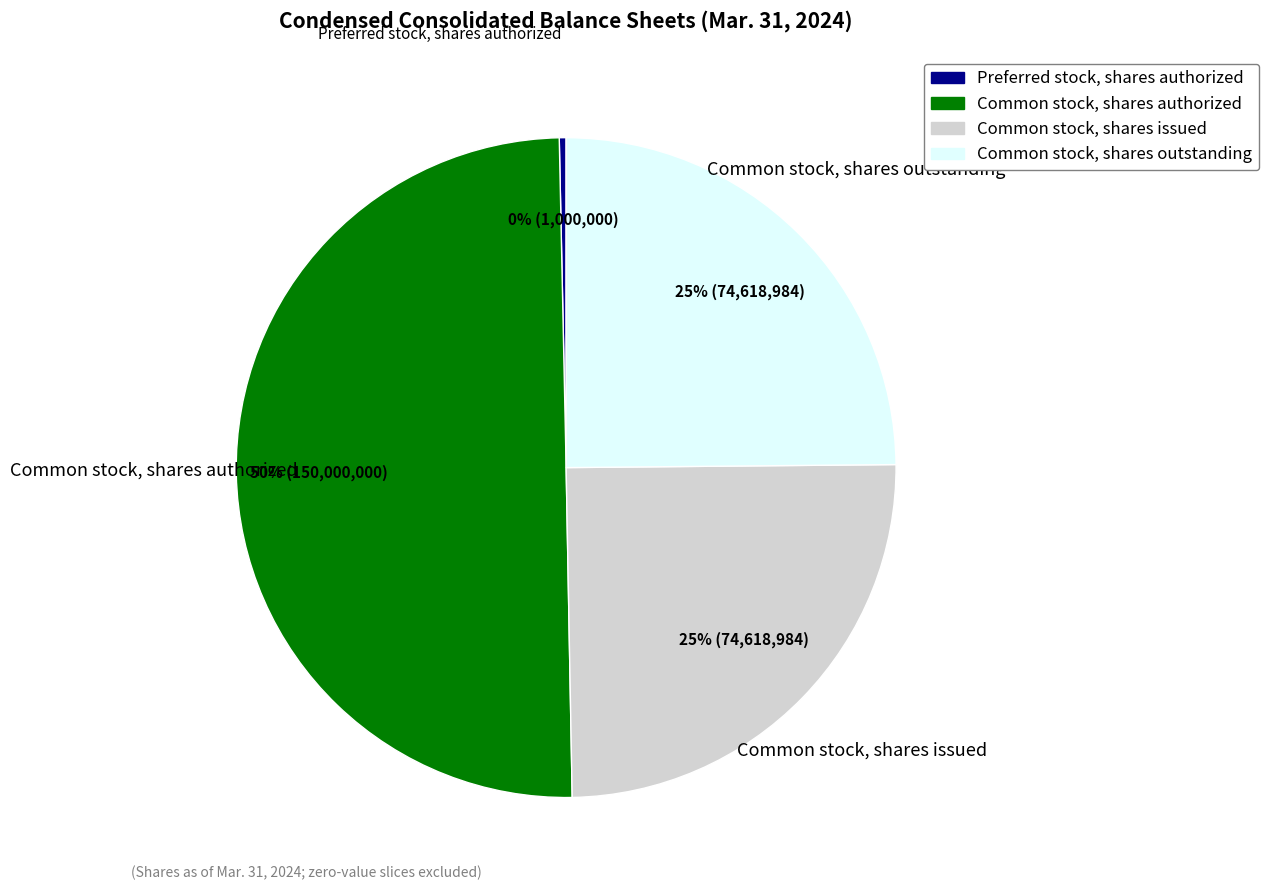

To the nearest percent, what is the average slice percentage?

25%